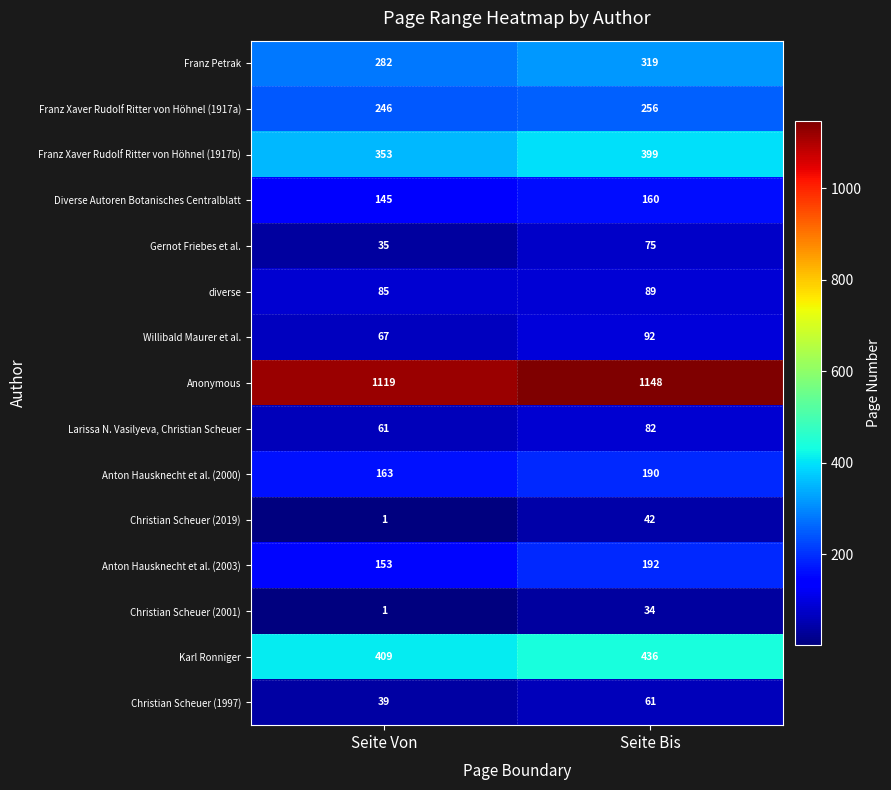

At Seite Bis, list the series in order from smallest to largest.

Christian Scheuer (2001), Christian Scheuer (2019), Christian Scheuer (1997), Gernot Friebes et al., Larissa N. Vasilyeva, Christian Scheuer, diverse, Willibald Maurer et al., Diverse Autoren Botanisches Centralblatt, Anton Hausknecht et al. (2000), Anton Hausknecht et al. (2003), Franz Xaver Rudolf Ritter von Höhnel (1917a), Franz Petrak, Franz Xaver Rudolf Ritter von Höhnel (1917b), Karl Ronniger, Anonymous